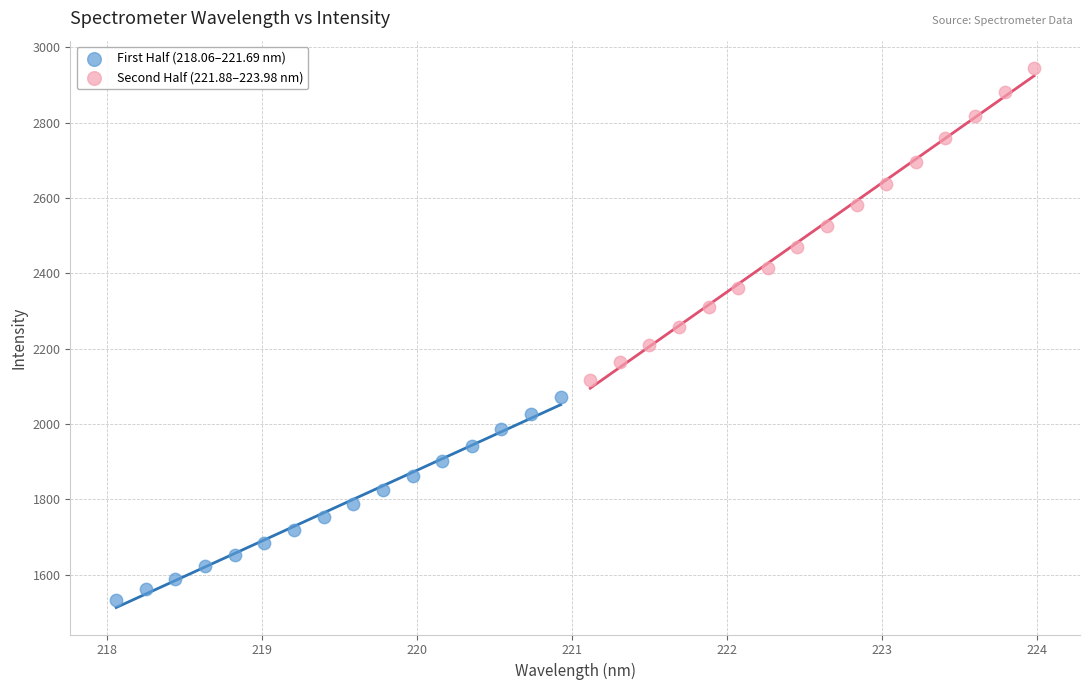

Which series has the largest Y range (max minus min)?

Second Half (221.88–223.98 nm)